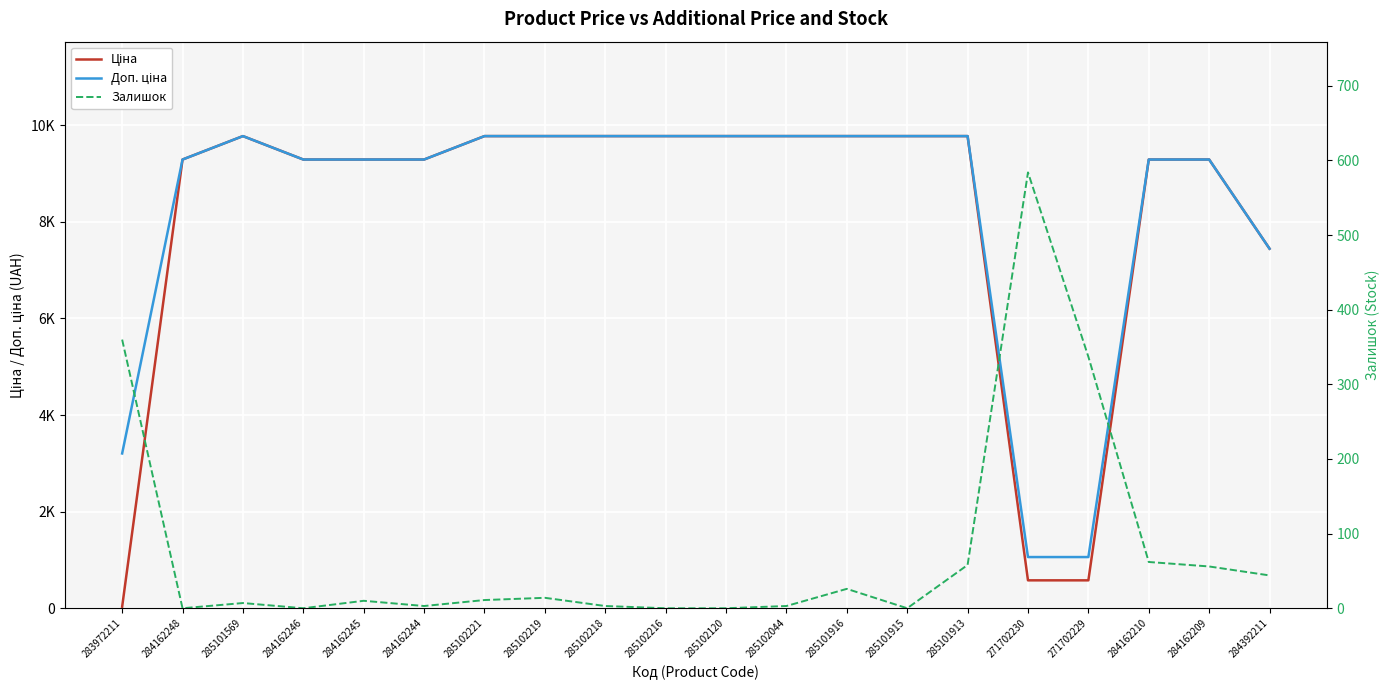

How many interior local valleys does the Залишок series have?

4